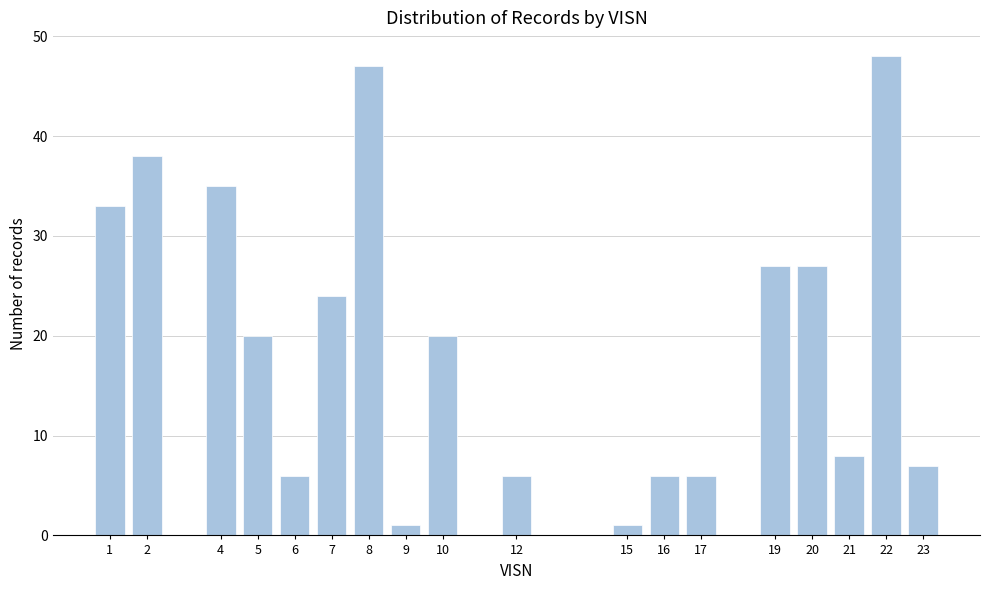

Reading left to right, transcribe all the data shown in this chart.

1=33	2=38	4=35	5=20	6=6	7=24	8=47	9=1	10=20	12=6	15=1	16=6	17=6	19=27	20=27	21=8	22=48	23=7